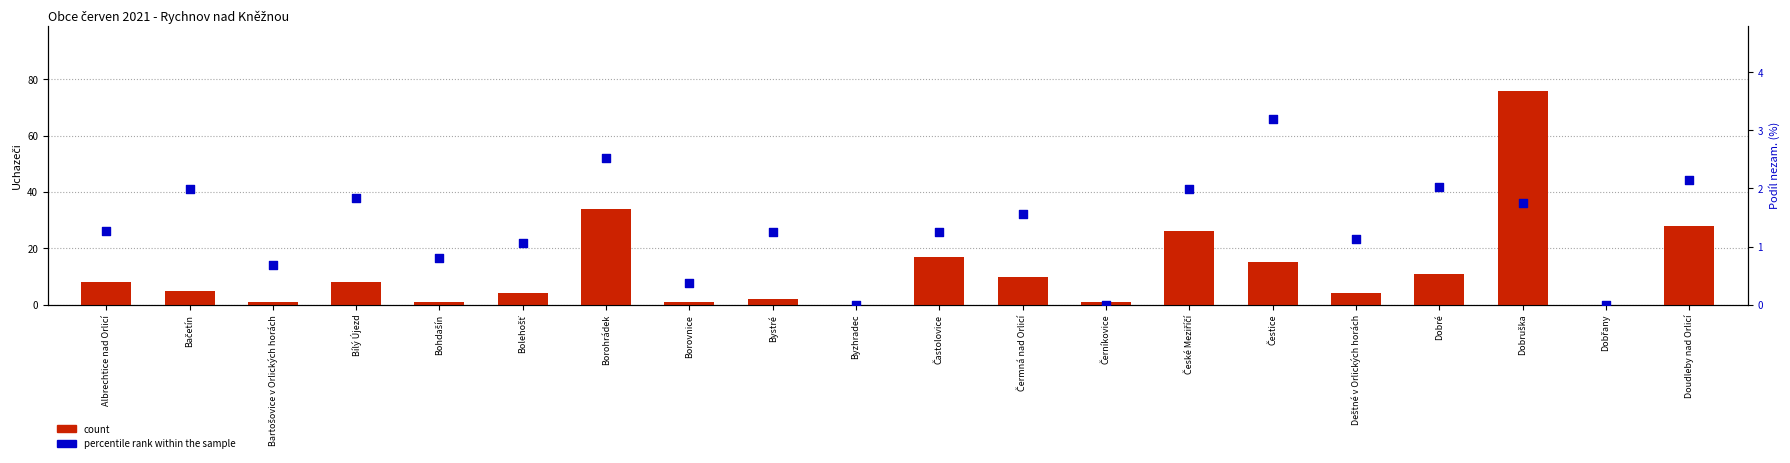

Which series has the largest total across all categories?

count